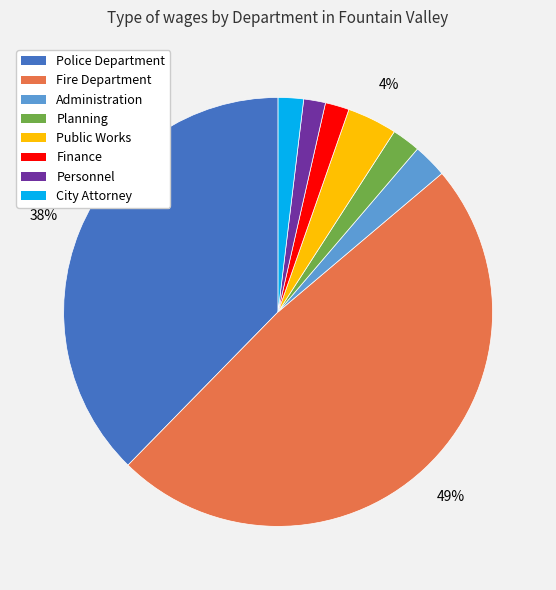

Which category has the biggest portion of the pie?

Fire Department